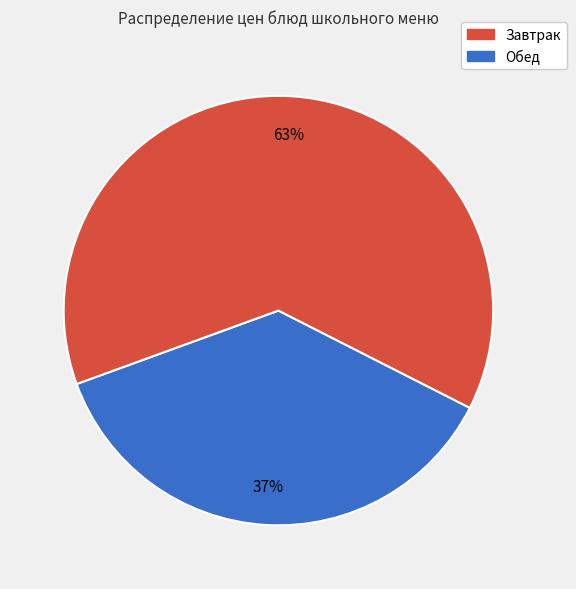

Is there any slice that represents more than half of the pie?

Yes